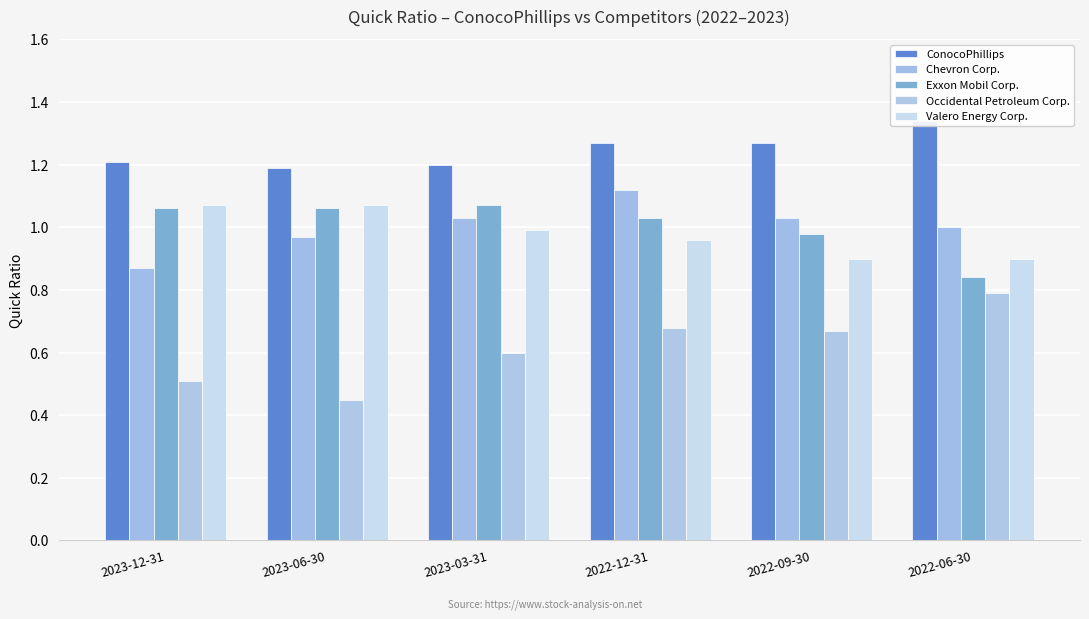

The Exxon Mobil Corp. series shows 1.0 at 2022-12-31. True or false?

True